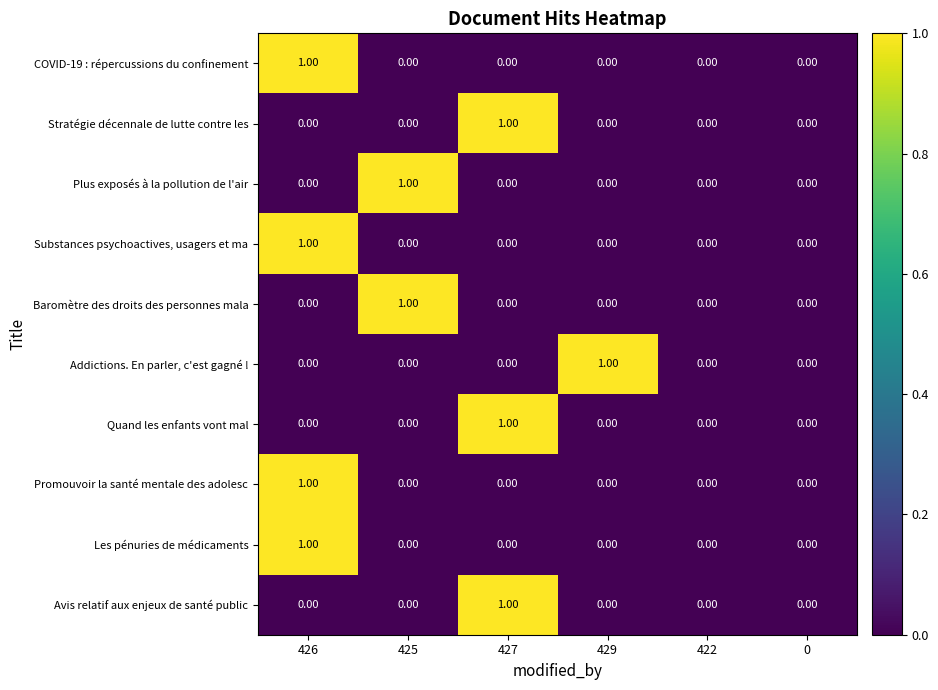

Between 429 and 0, which series saw the biggest shift?

Addictions. En parler, c'est gagné !